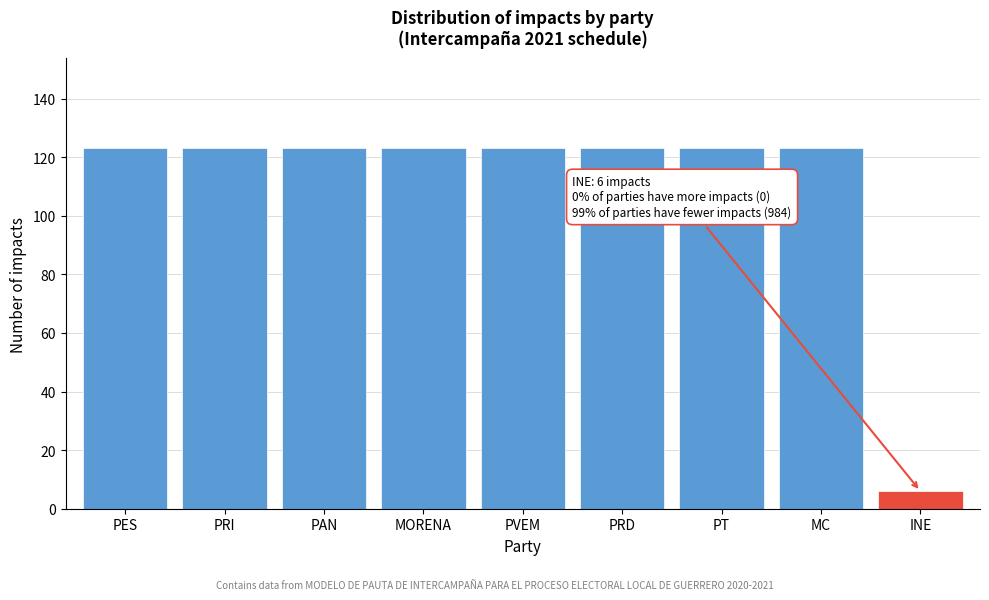

Reading right to left, what are all the values shown in this chart?

6	123	123	123	123	123	123	123	123